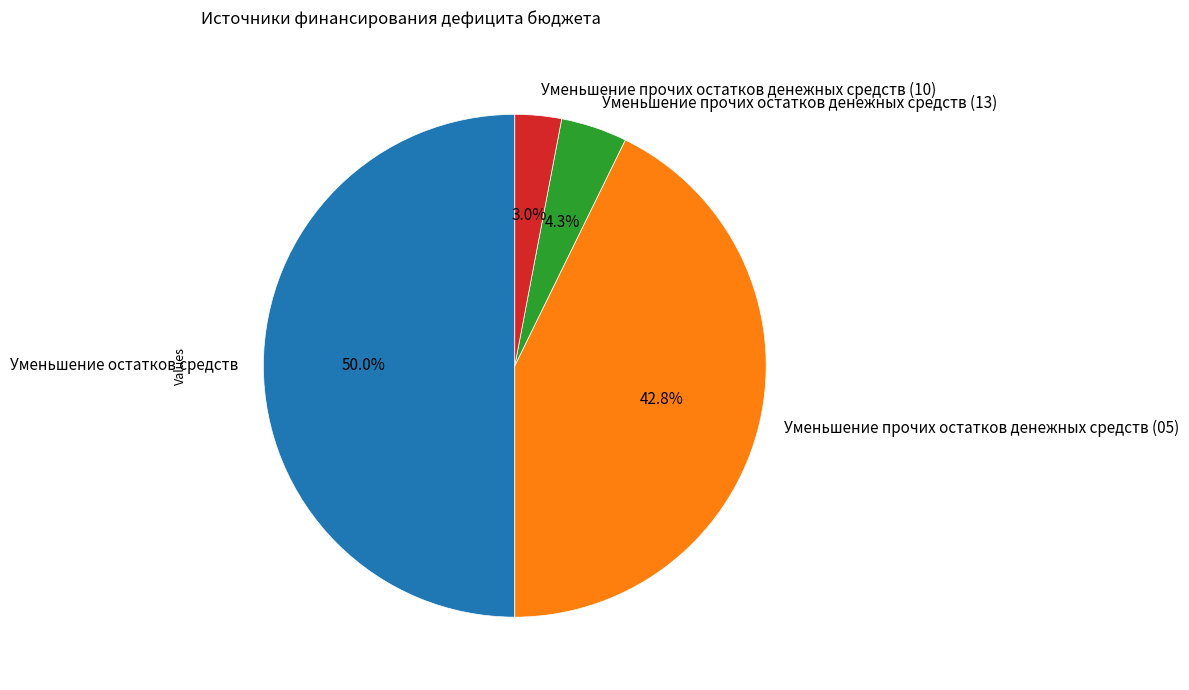

What percentage is the Уменьшение прочих остатков денежных средств (05) slice, to the nearest percent?

43%